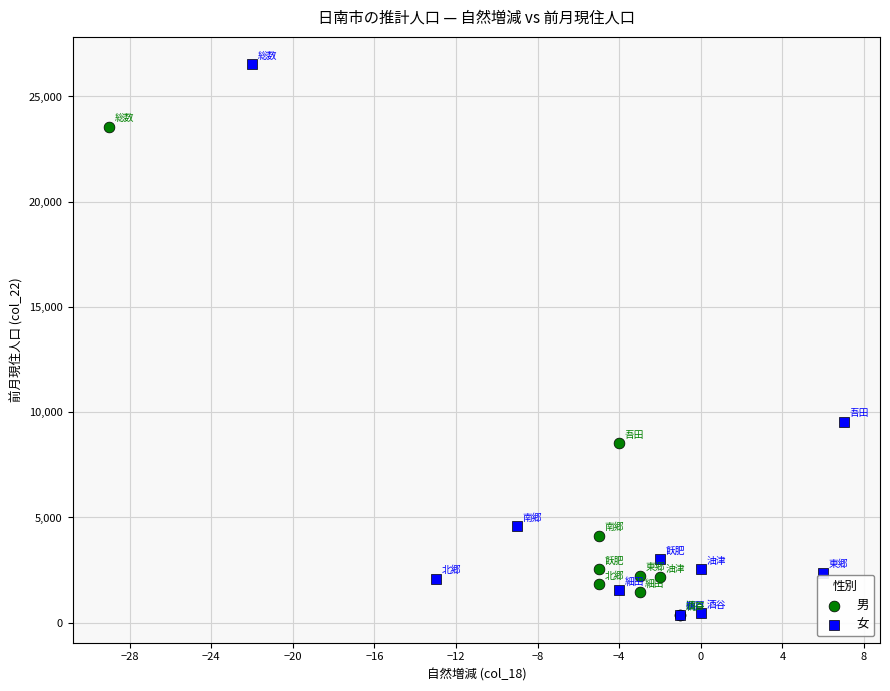

Which series has the largest Y range (max minus min)?

女